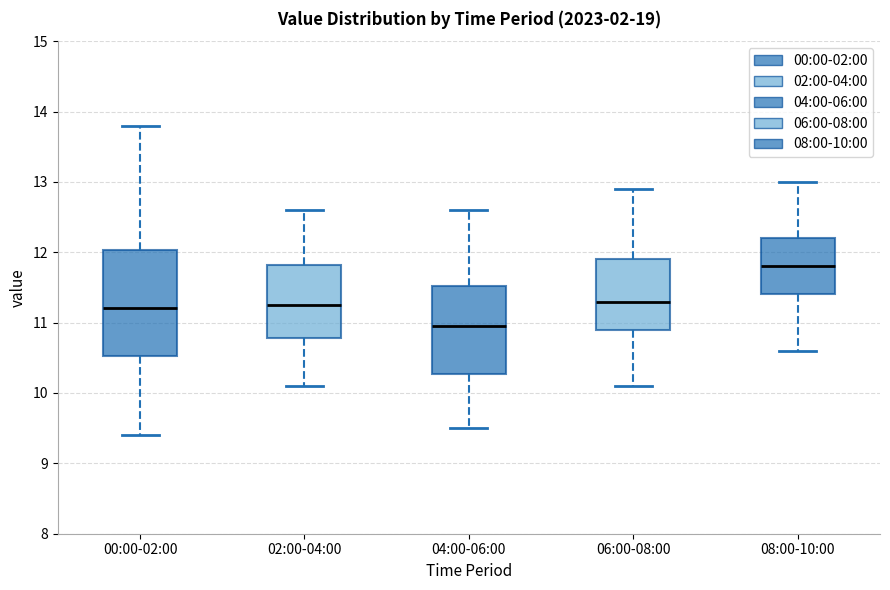

Where does the upper whisker of the box for 04:00-06:00 end on the y-axis? The values are not printed on the chart, so give them approximately, as read against the axis.

12.6